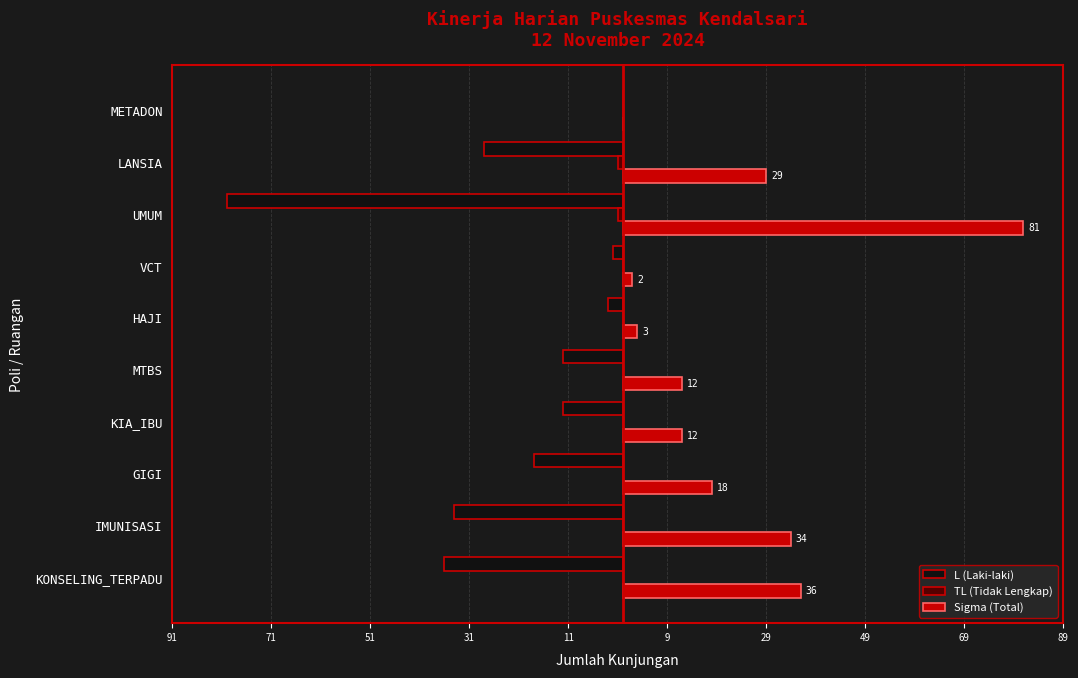

Count the number of data series in this chart.

3